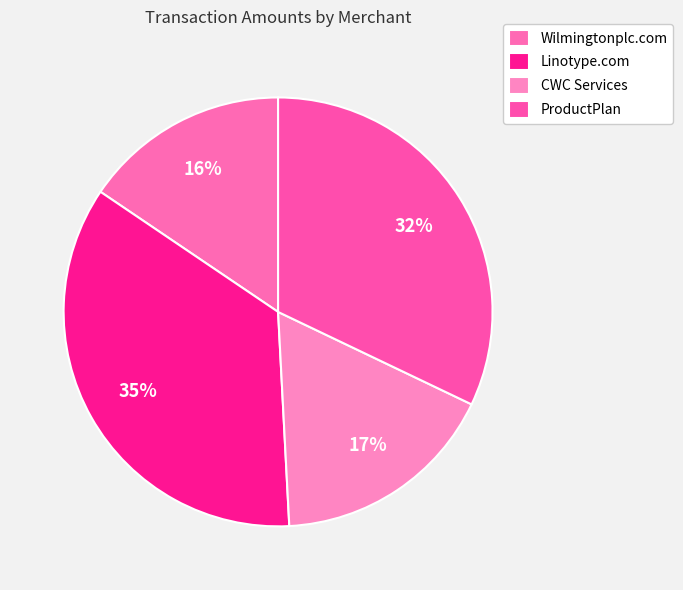

Between Linotype.com and Wilmingtonplc.com, which is larger?

Linotype.com